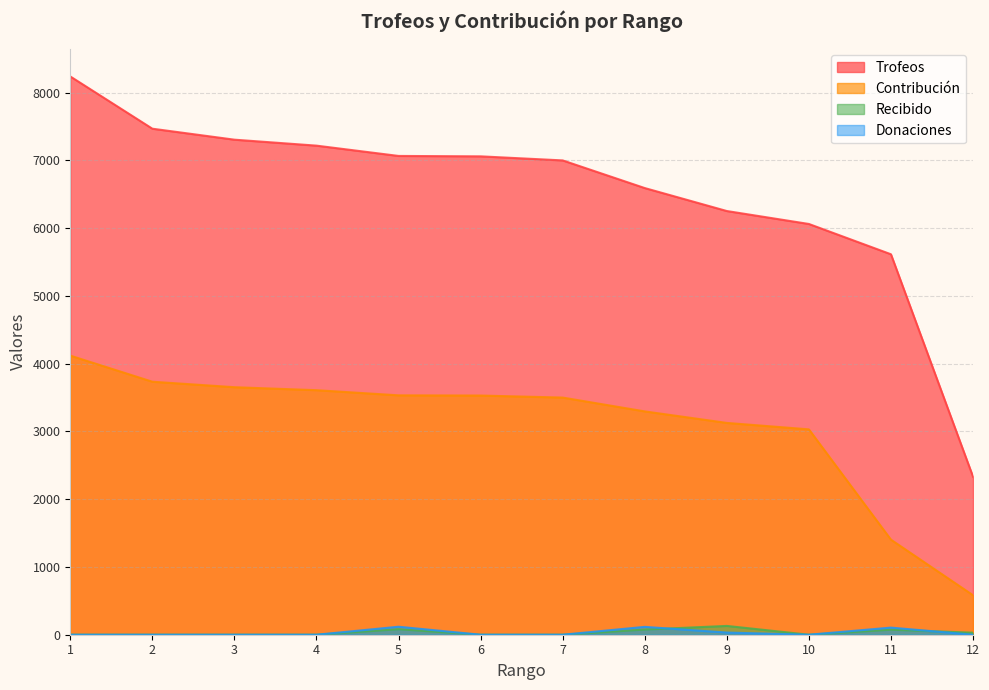

How many positive values does the Recibido series have?

5